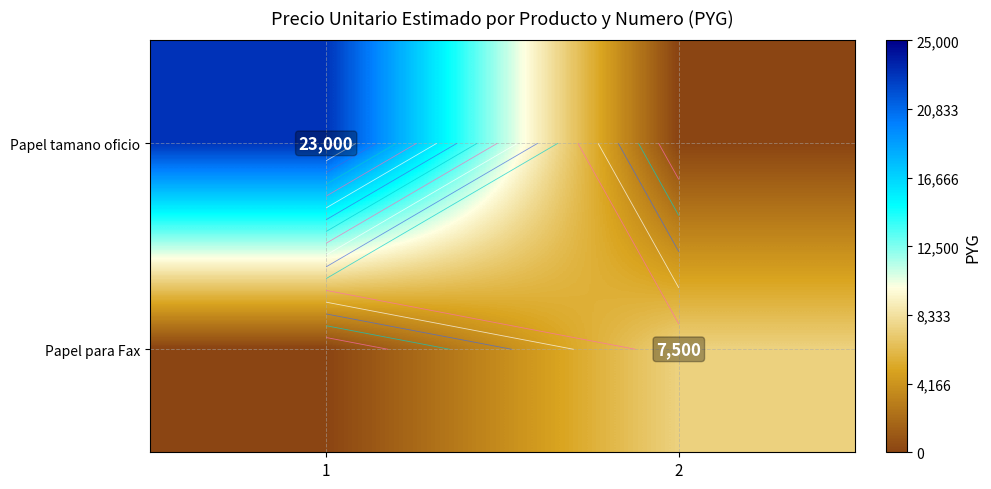

Which category has the highest value in the Papel para Fax series?

2